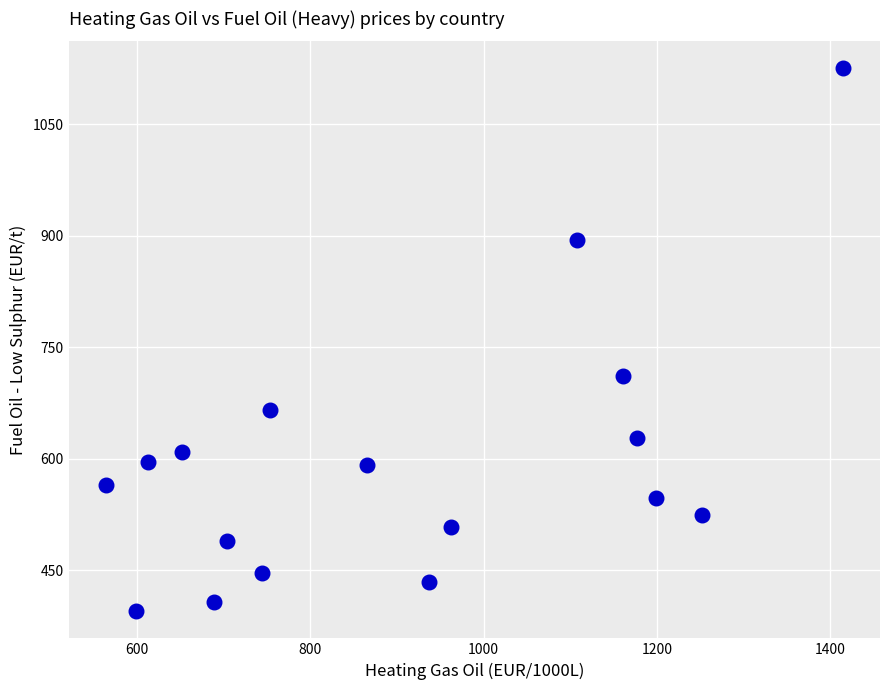

What is the range of X values (max minus min)?

850.6